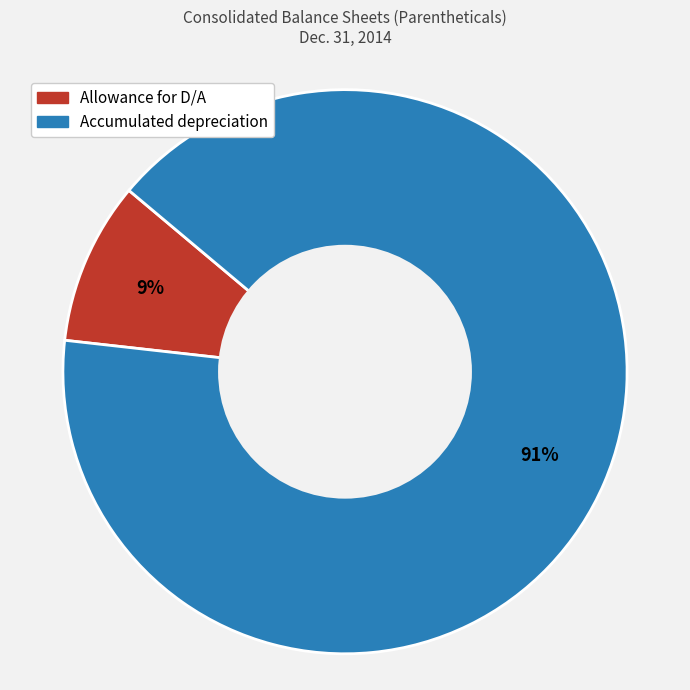

Do Allowance for D/A and Accumulated depreciation together represent more than half of the pie?

Yes